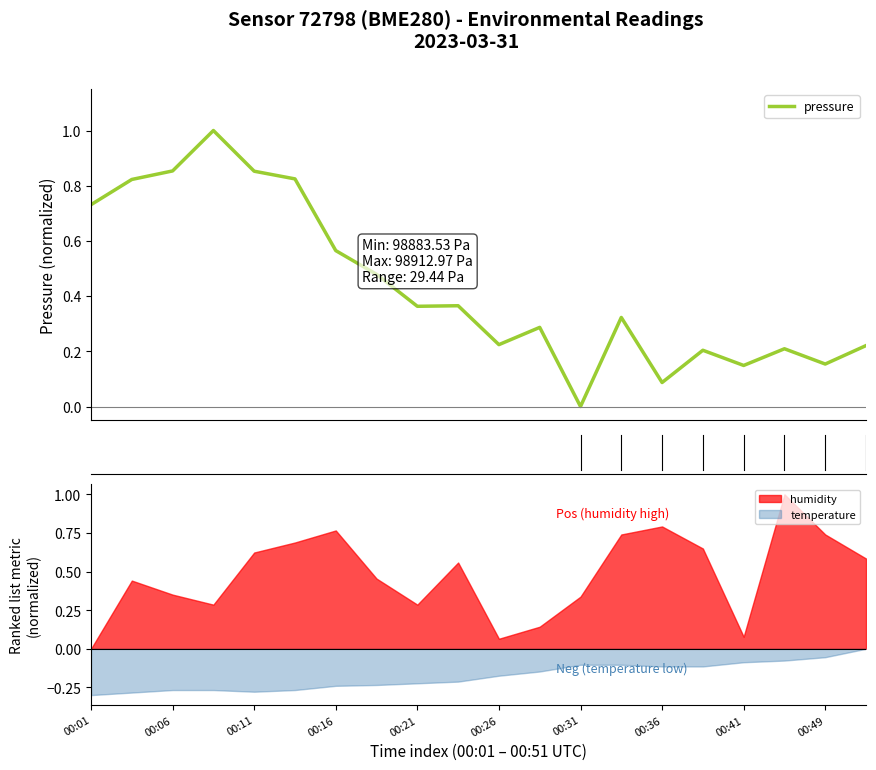

What is the difference between the maximum and minimum values?

1.0